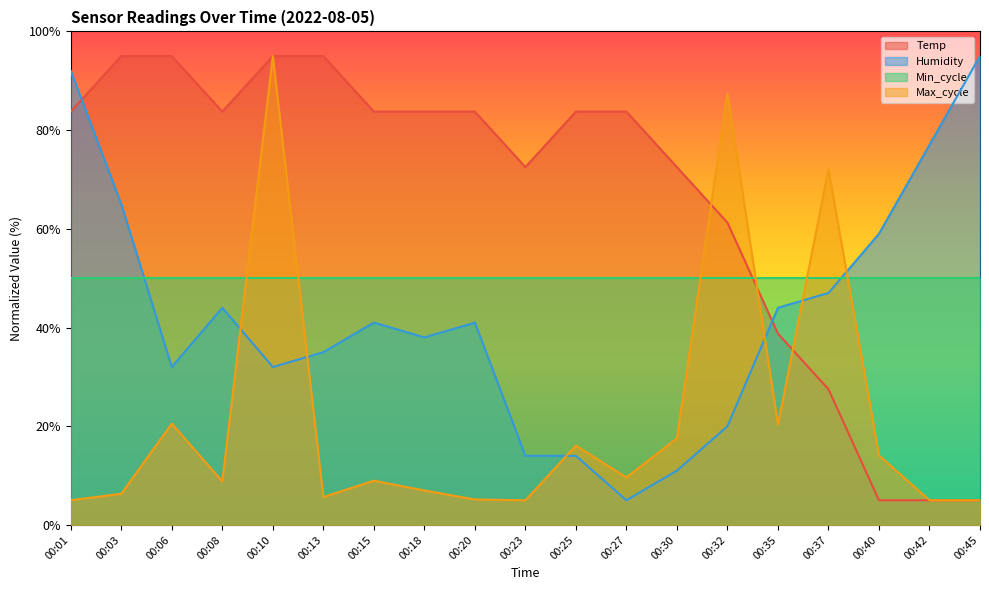

What is the difference between the maximum and minimum values in the Max_cycle series?

90.0